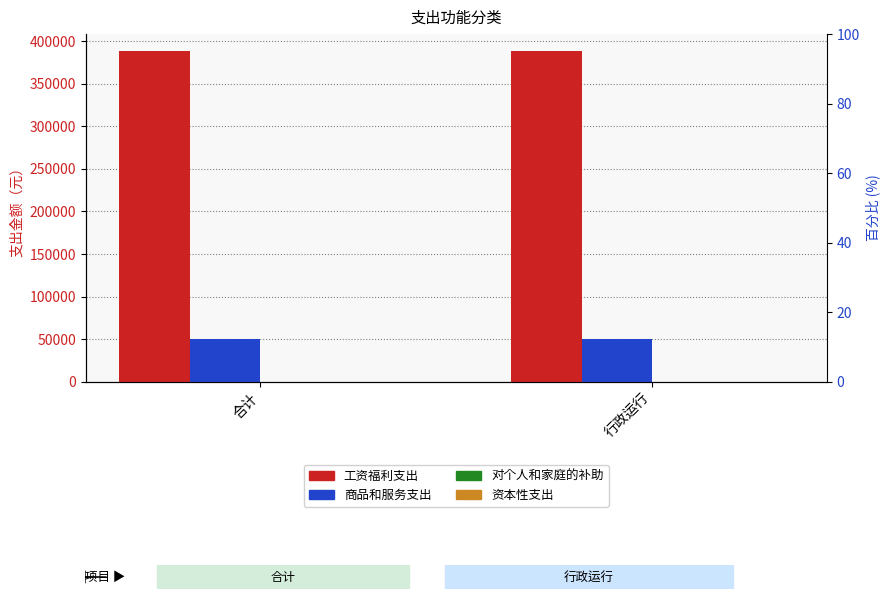

What is the spread (max minus min) of values at 行政运行?

388800.0